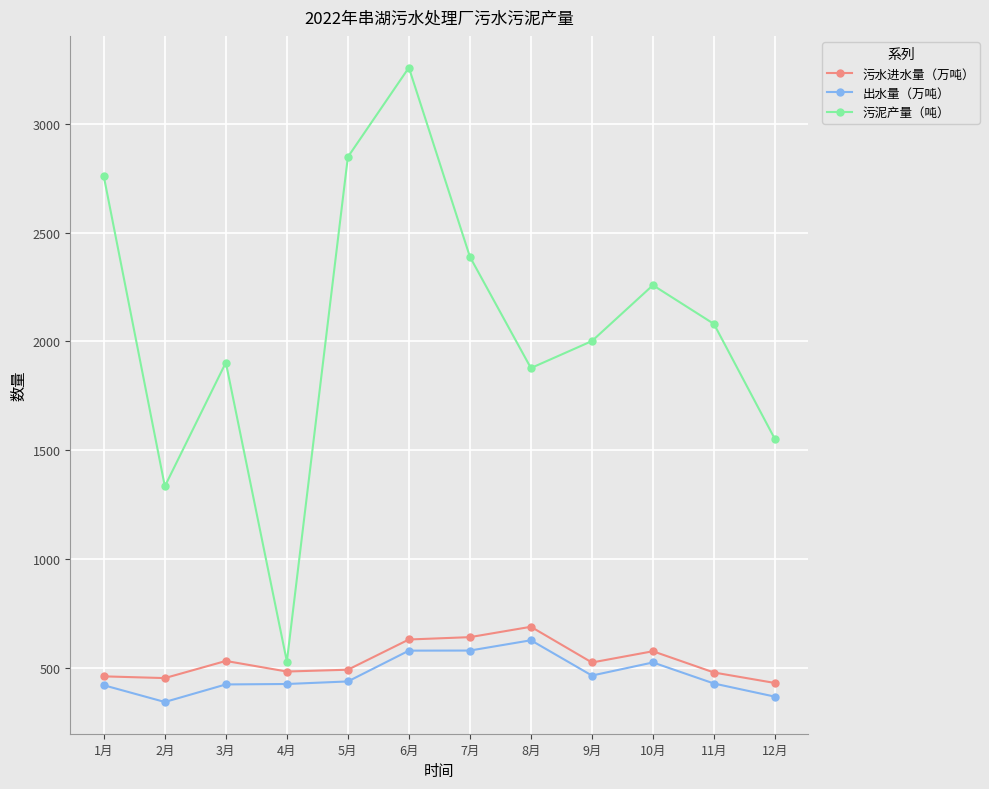

True or false: 污水进水量（万吨） and 出水量（万吨） cross at least once.

False